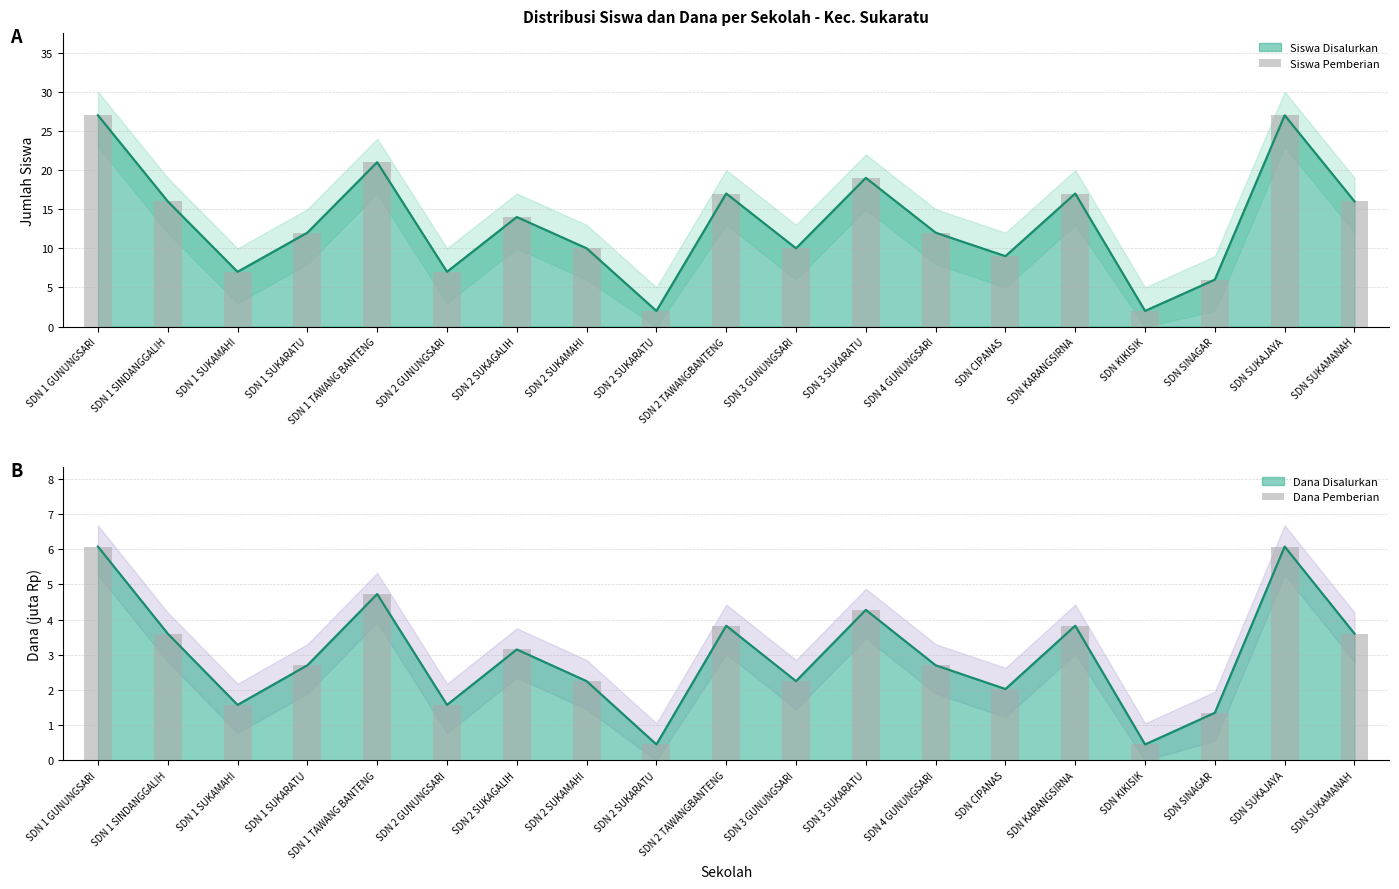

At how many categories does at least one series exceed 16?

6